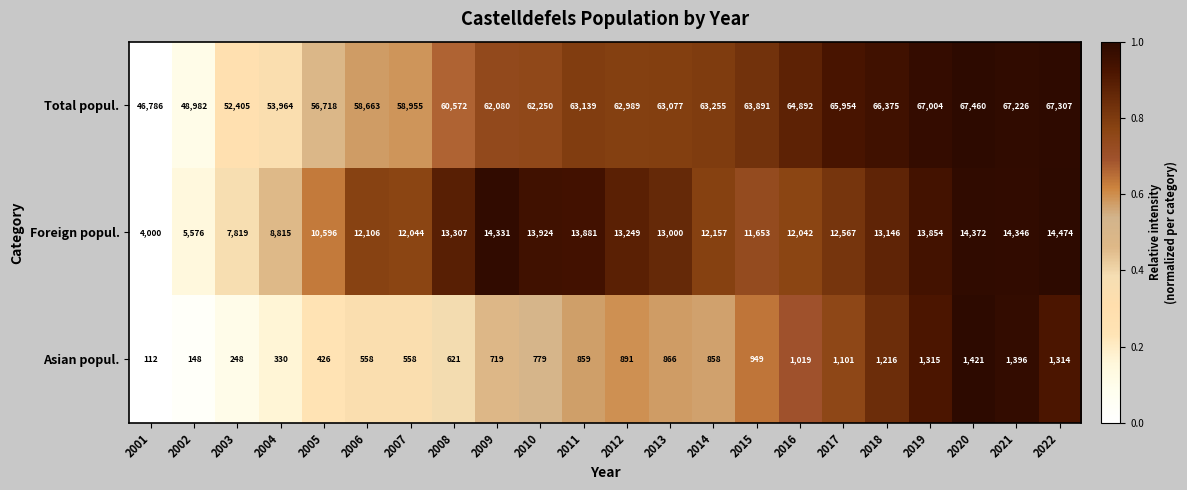

At which category is the sum across all series the highest?

2020